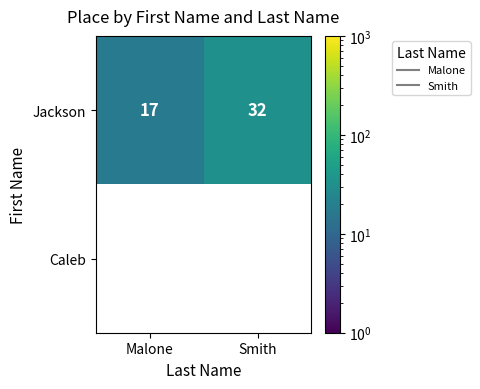

What is the sum of all Jackson values?

49.0